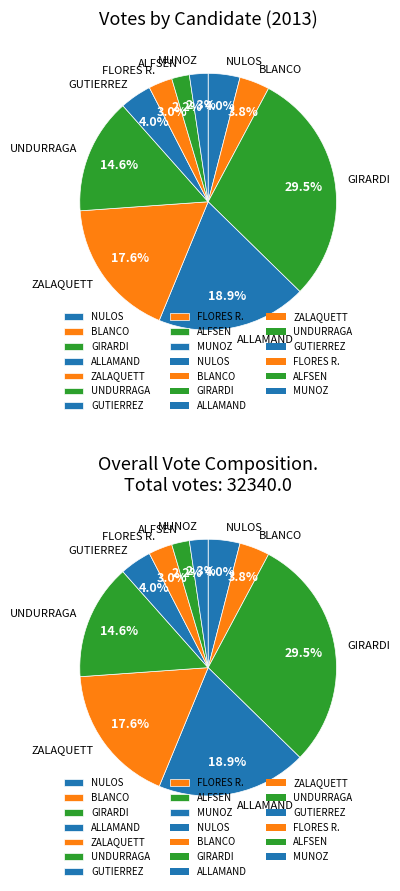

Count the number of slices in the pie.

10